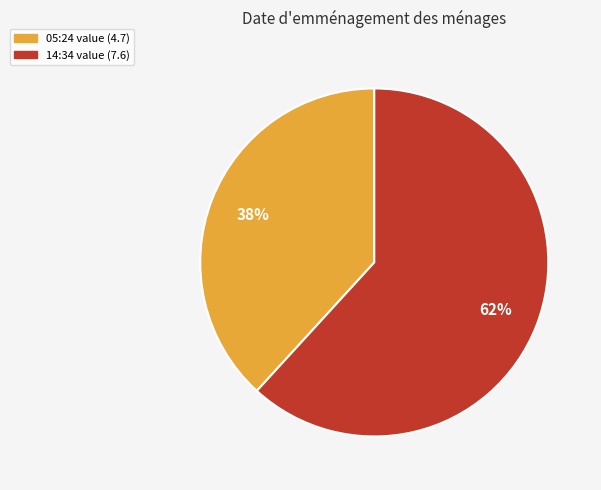

To the nearest percent, what is the average slice percentage?

50%